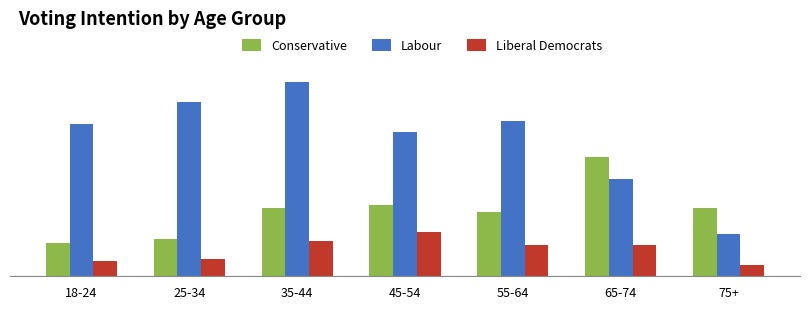

The value of Liberal Democrats at 35-44 is 22. True or false?

False